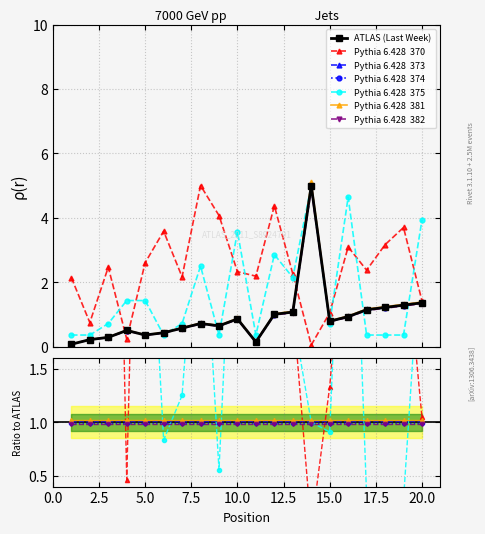

Where is Weeks on Chart nearest to the value 2?

1